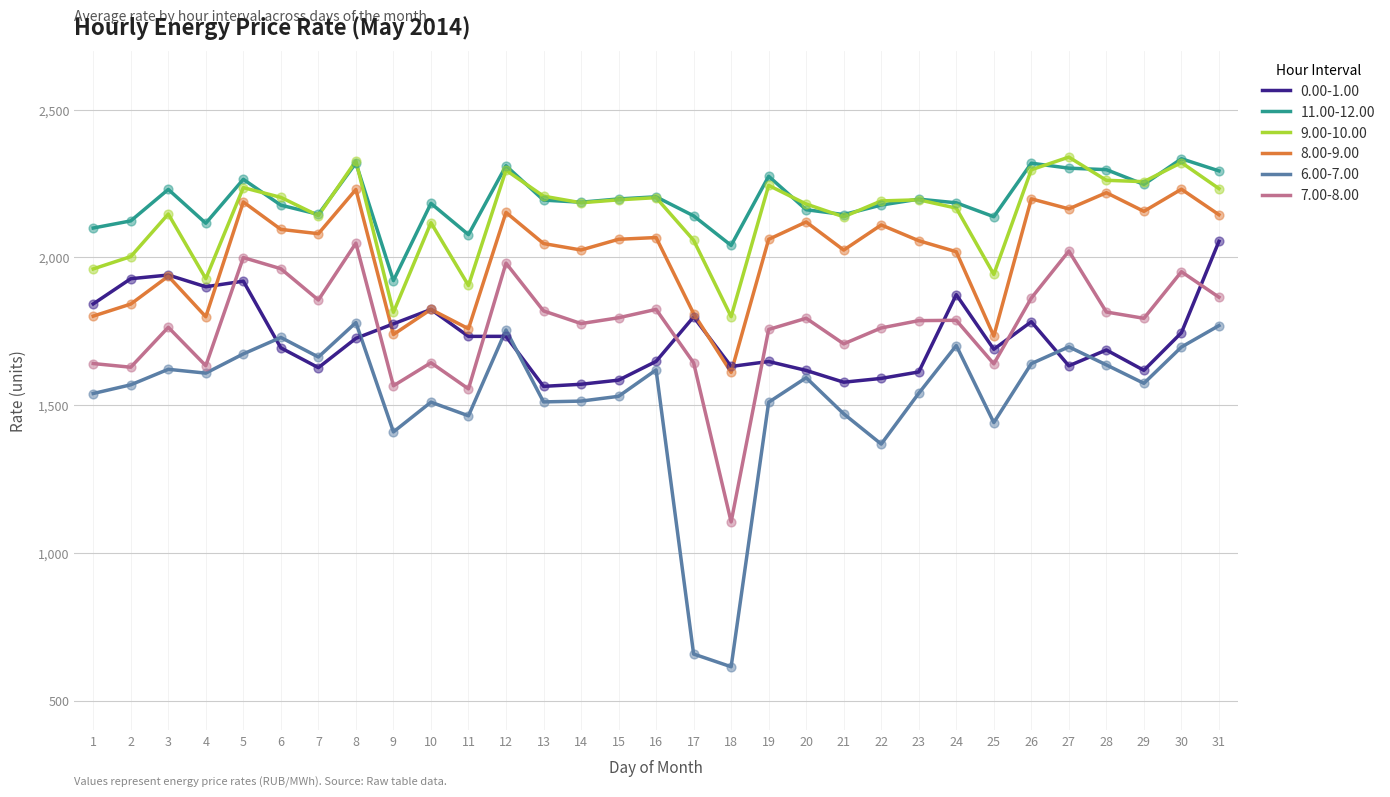

At how many categories does at least one series exceed 1279?

31